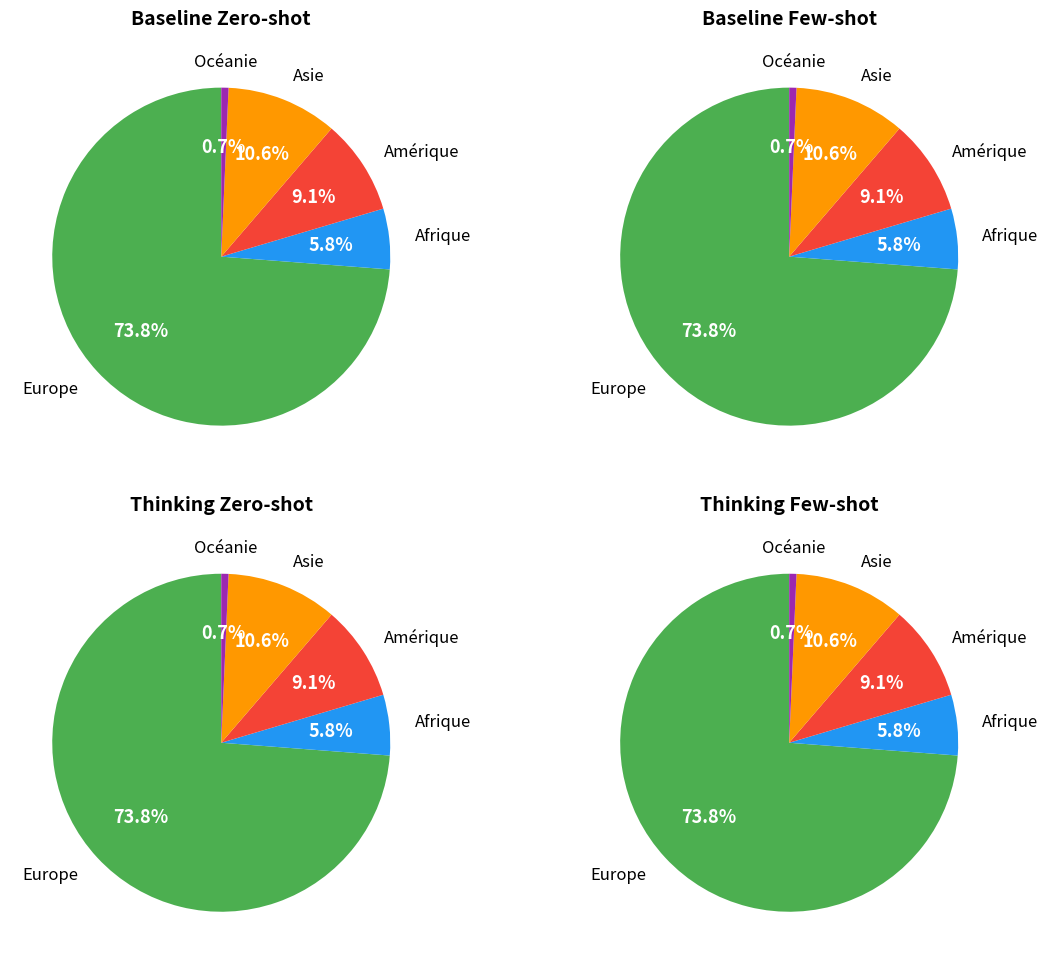

The Océanie slice represents 7% of the pie. True or false?

False